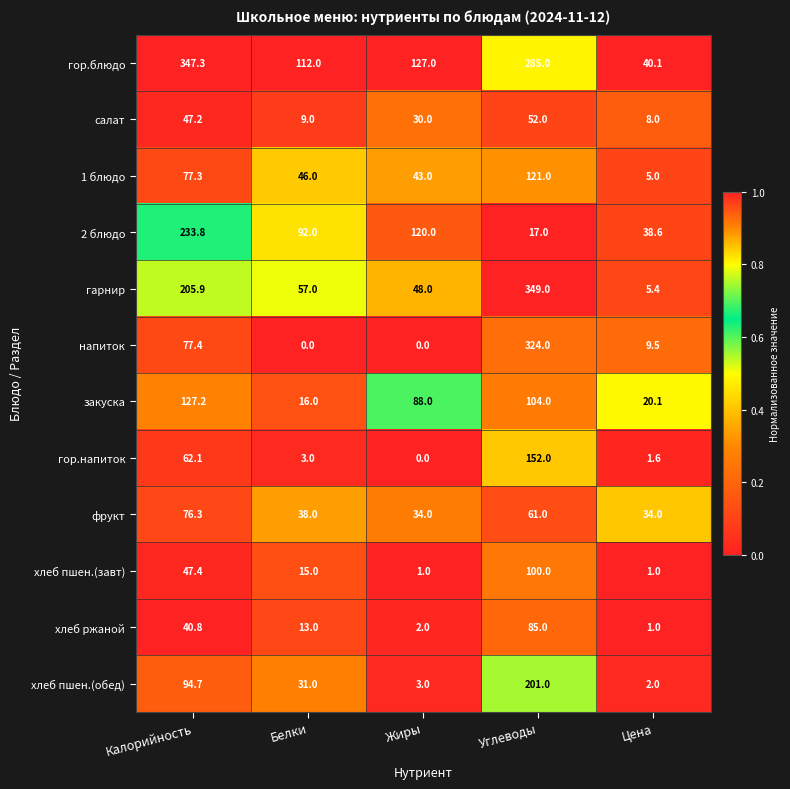

Rank the series by their maximum value, from highest to lowest.

гарнир, гор.блюдо, напиток, 2 блюдо, хлеб пшен.(обед), гор.напиток, закуска, 1 блюдо, хлеб пшен.(завт), хлеб ржаной, фрукт, салат